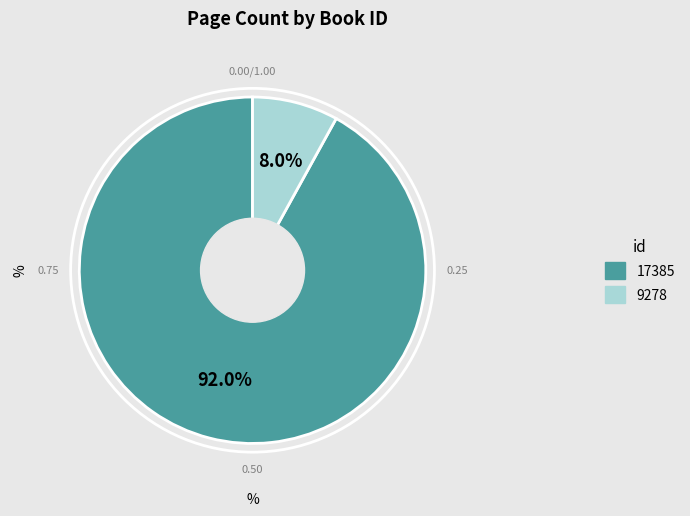

Rank the categories by value from highest to lowest.

17385, 9278